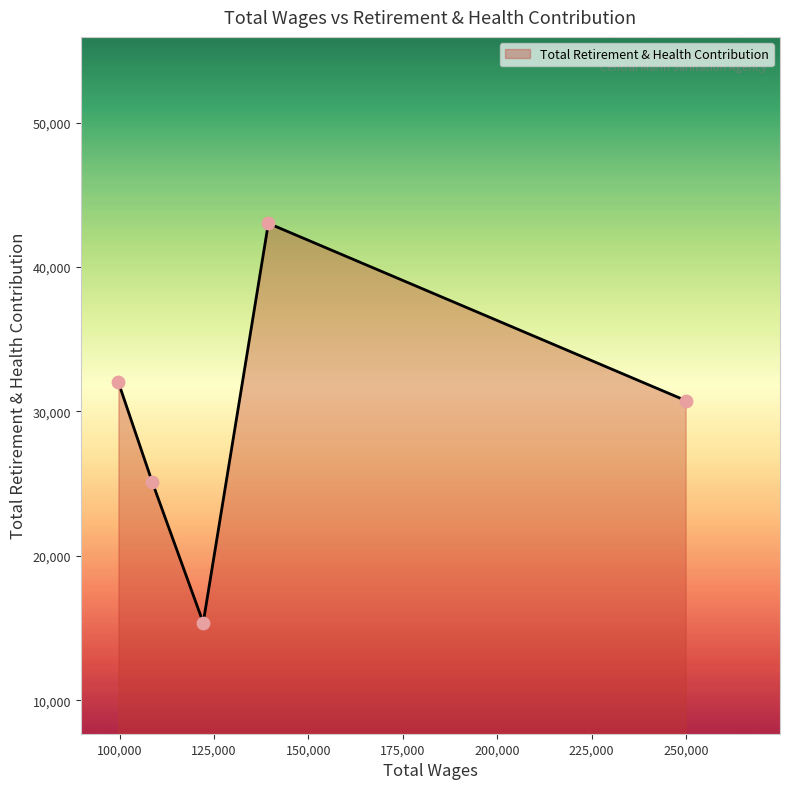

What is the difference between the second highest and second lowest values?

6898